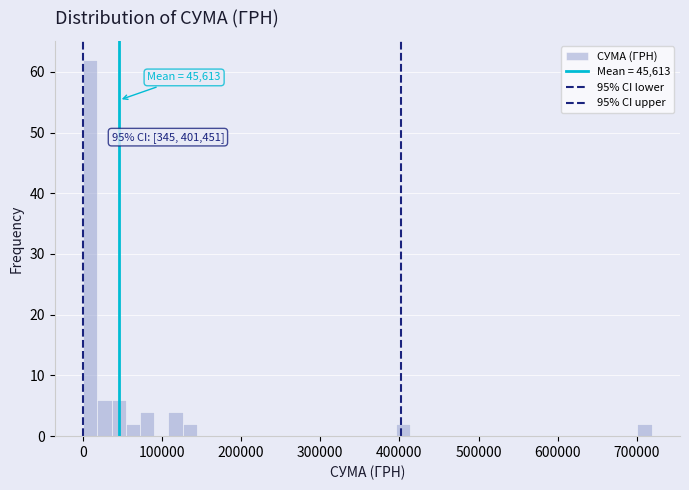

Read against the x-axis, roughly where is the centre of the tallest bar?

10000